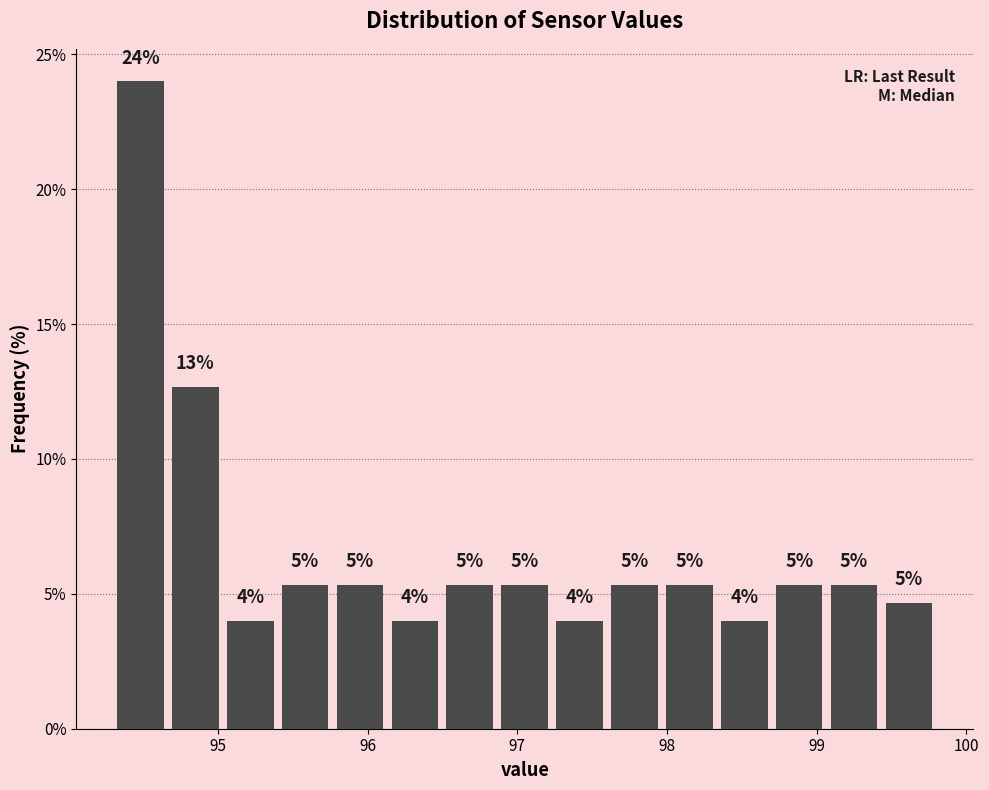

Around what value on the x-axis is the tallest bar? Give the approximate position of its centre, as read against the axis.

94.5